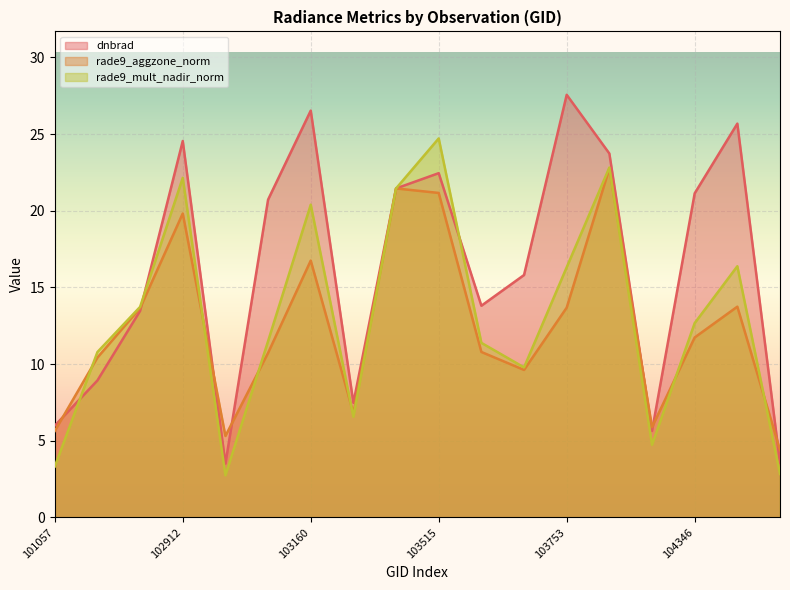

Which series has the largest range (max minus min)?

dnbrad